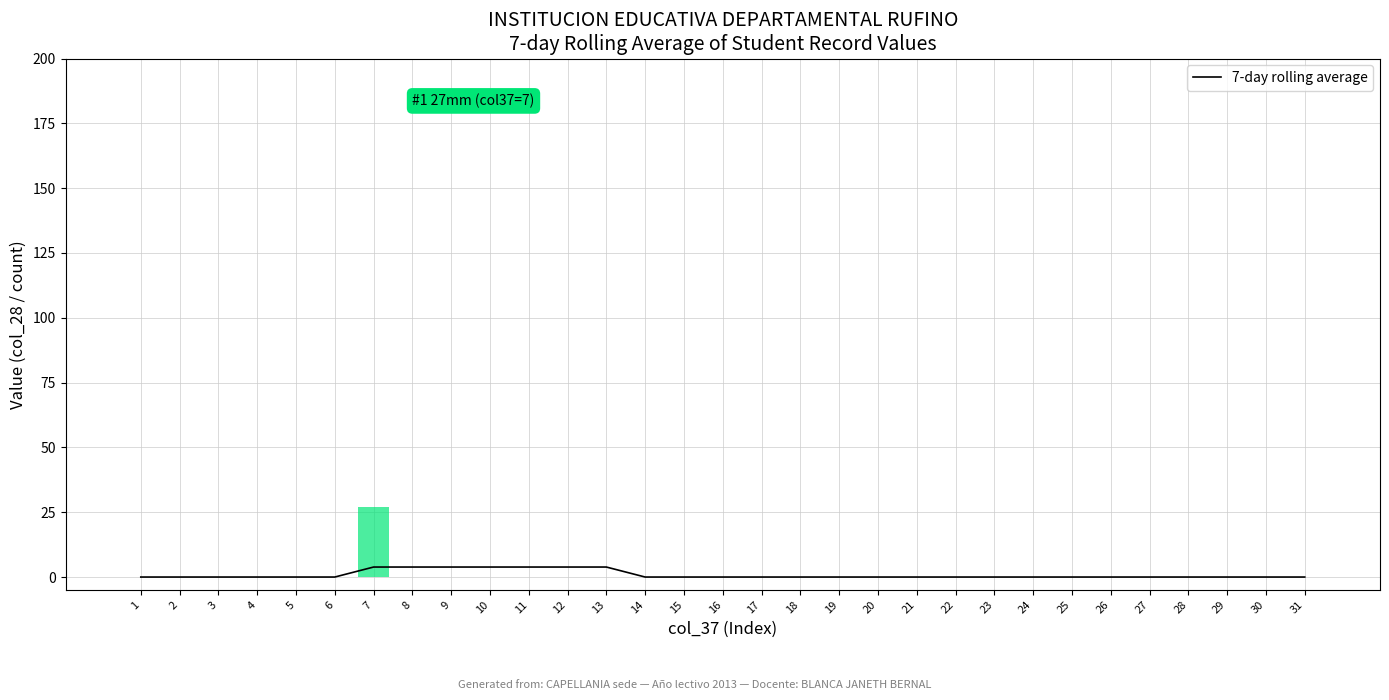

Where is the data nearest to the value 1?

1